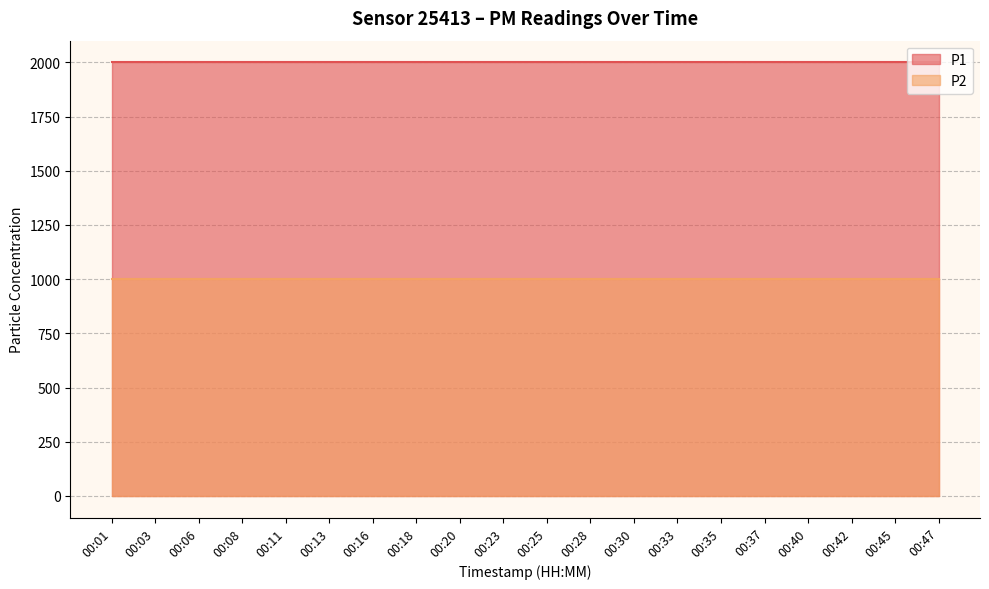

What are all the series names shown in the legend?

P1, P2